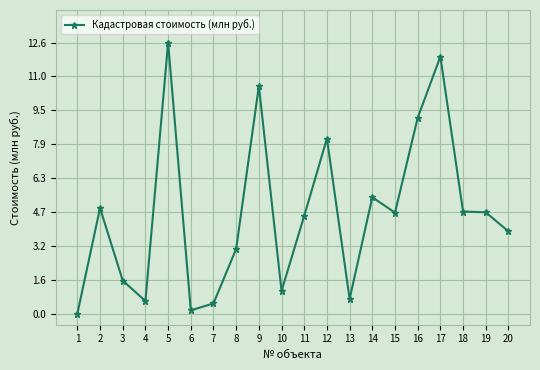

True or false: the data shows 0.4 at 10.

False